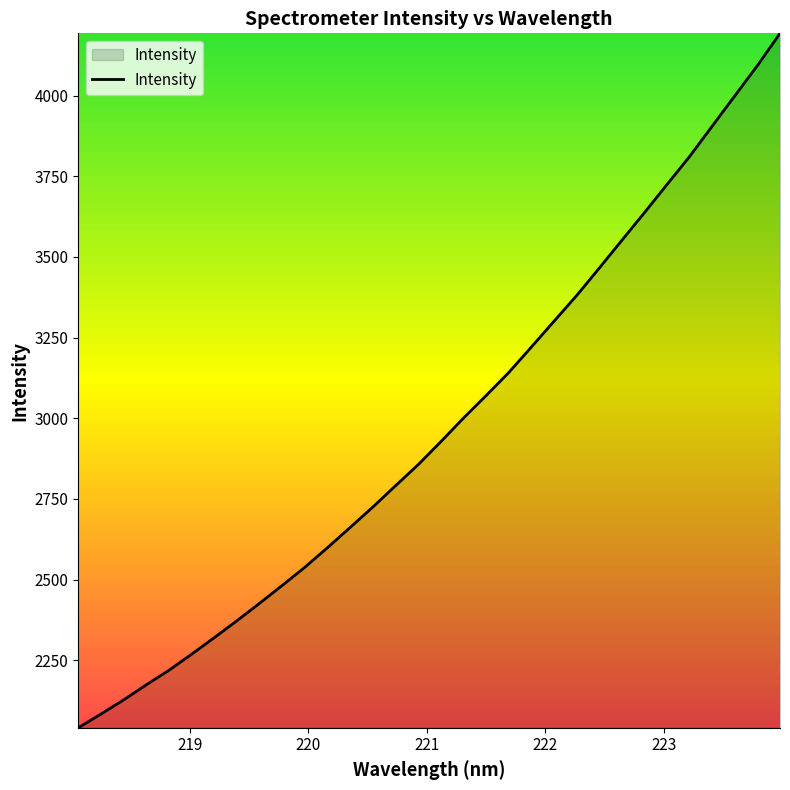

What is the difference between the maximum and minimum values?

2151.8